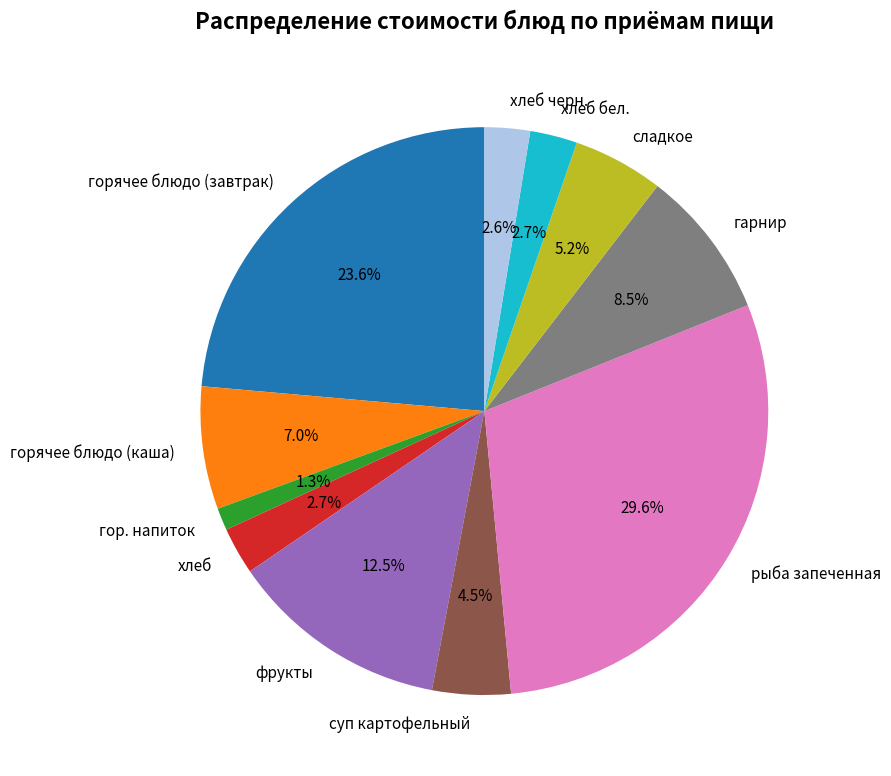

Does гарнир account for over 50% of the chart?

No